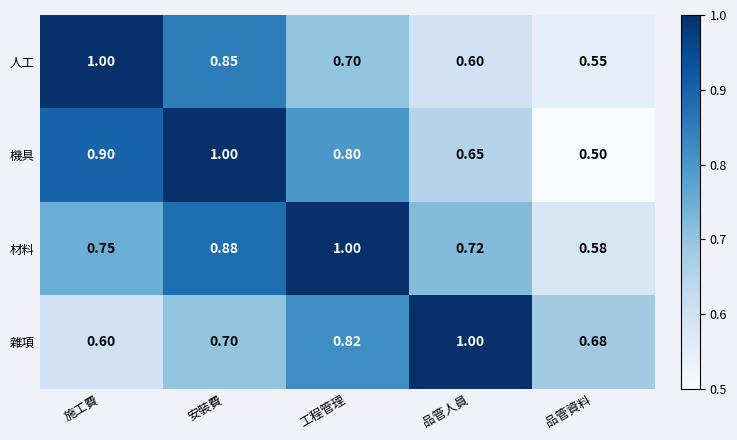

Rank the series at 品管人員 from highest to lowest value.

雜項, 材料, 機具, 人工